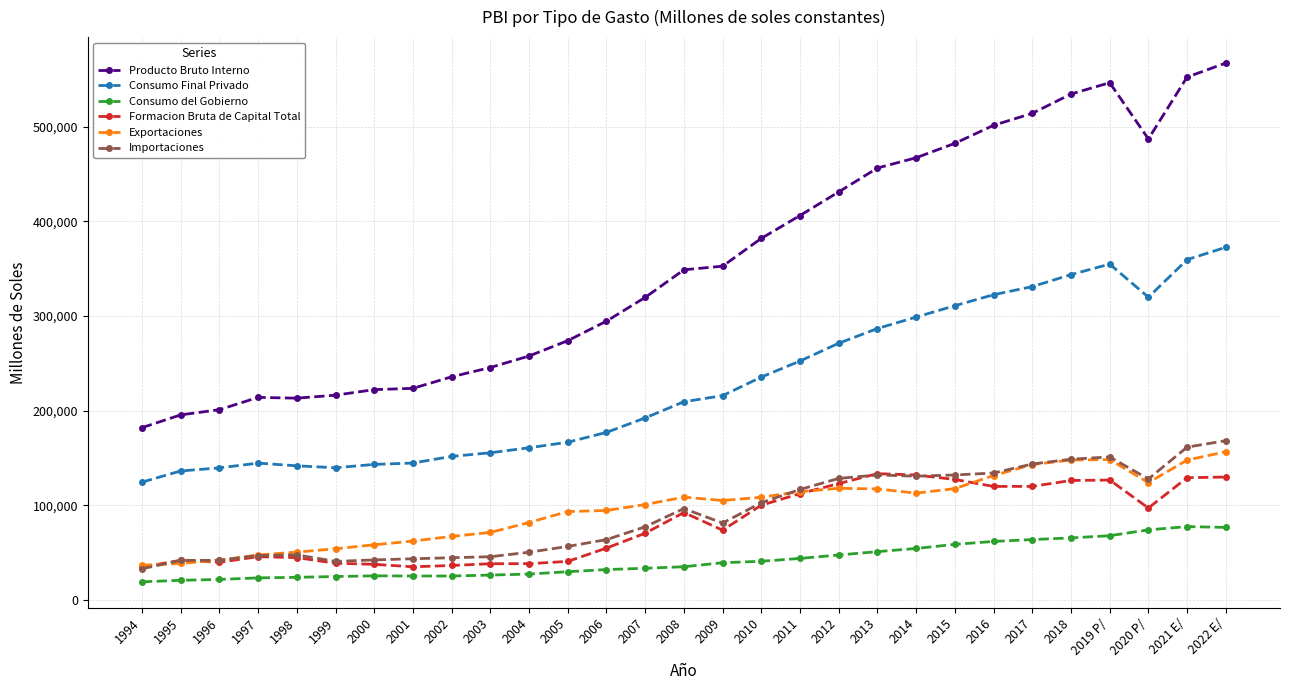

What is the average value of the Consumo Final Privado series?

227704